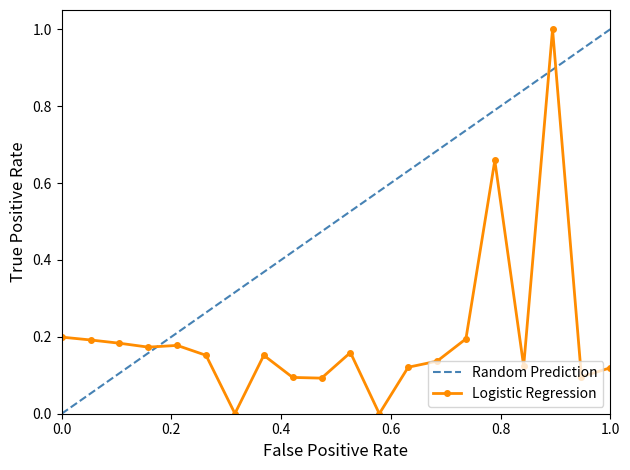

What is the maximum value for Logistic Regression?

1.0